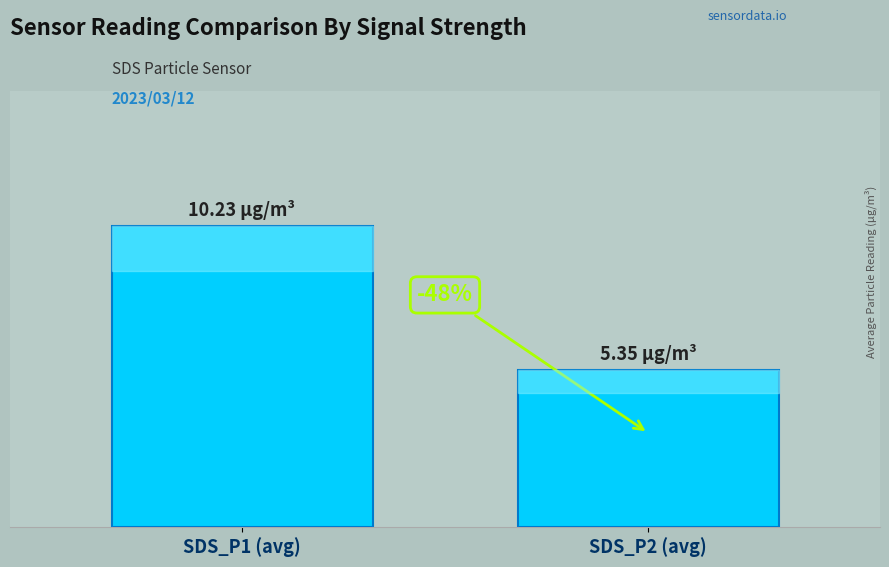

Rank the categories by value from lowest to highest.

SDS_P2 (avg), SDS_P1 (avg)